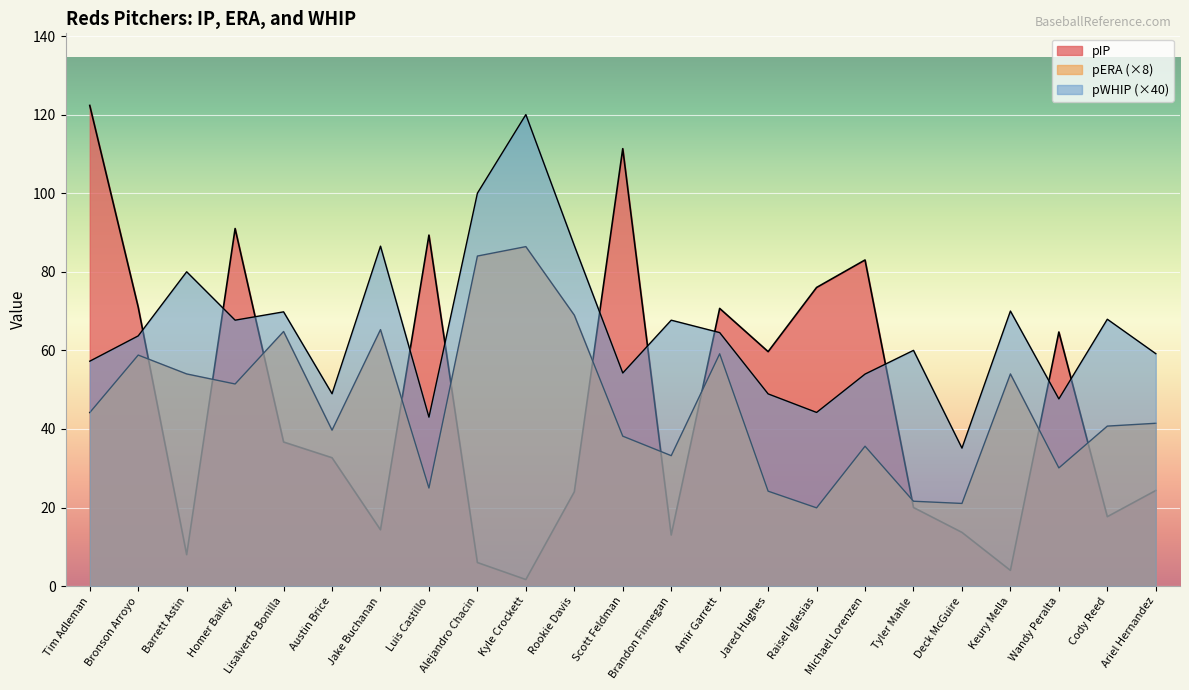

Reading left to right, transcribe all the data shown in this chart.

pIP: Tim Adleman=122.3	Bronson Arroyo=71.0	Barrett Astin=8.0	Homer Bailey=91.0	Lisalverto Bonilla=36.7	Austin Brice=32.7	Jake Buchanan=14.3	Luis Castillo=89.3	Alejandro Chacin=6.0	Kyle Crockett=1.7	Rookie Davis=24.0	Scott Feldman=111.3	Brandon Finnegan=13.0	Amir Garrett=70.7	Jared Hughes=59.7	Raisel Iglesias=76.0	Michael Lorenzen=83.0	Tyler Mahle=20.0	Deck McGuire=13.7	Keury Mella=4.0	Wandy Peralta=64.7	Cody Reed=17.7	Ariel Hernandez=24.3
pERA: Tim Adleman=44.2	Bronson Arroyo=58.8	Barrett Astin=54.0	Homer Bailey=51.4	Lisalverto Bonilla=64.8	Austin Brice=39.7	Jake Buchanan=65.3	Luis Castillo=25.0	Alejandro Chacin=84.0	Kyle Crockett=86.4	Rookie Davis=69.0	Scott Feldman=38.2	Brandon Finnegan=33.2	Amir Garrett=59.1	Jared Hughes=24.2	Raisel Iglesias=19.9	Michael Lorenzen=35.6	Tyler Mahle=21.6	Deck McGuire=21.0	Keury Mella=54.0	Wandy Peralta=30.1	Cody Reed=40.7	Ariel Hernandez=41.4
pWHIP: Tim Adleman=57.2	Bronson Arroyo=63.7	Barrett Astin=80.0	Homer Bailey=67.7	Lisalverto Bonilla=69.8	Austin Brice=49.0	Jake Buchanan=86.5	Luis Castillo=43.0	Alejandro Chacin=100.0	Kyle Crockett=120.0	Rookie Davis=86.7	Scott Feldman=54.2	Brandon Finnegan=67.7	Amir Garrett=64.5	Jared Hughes=48.9	Raisel Iglesias=44.2	Michael Lorenzen=54.0	Tyler Mahle=60.0	Deck McGuire=35.1	Keury Mella=70.0	Wandy Peralta=47.6	Cody Reed=67.9	Ariel Hernandez=59.2